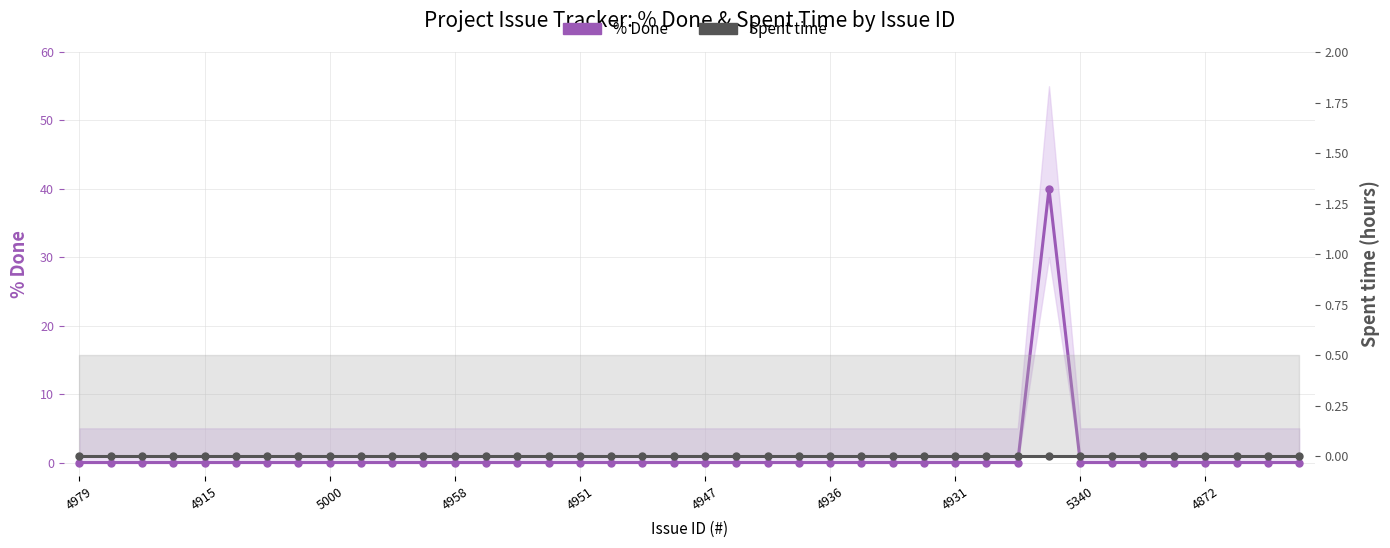

Rank the series by their average value, from lowest to highest.

Spent time, % Done